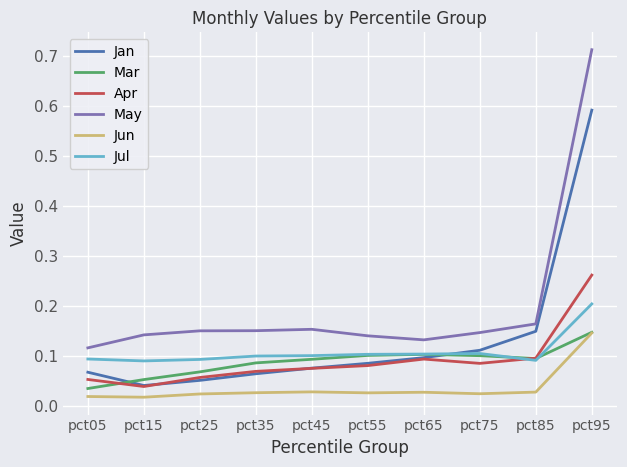

True or false: Apr and Jun intersect in this chart.

False